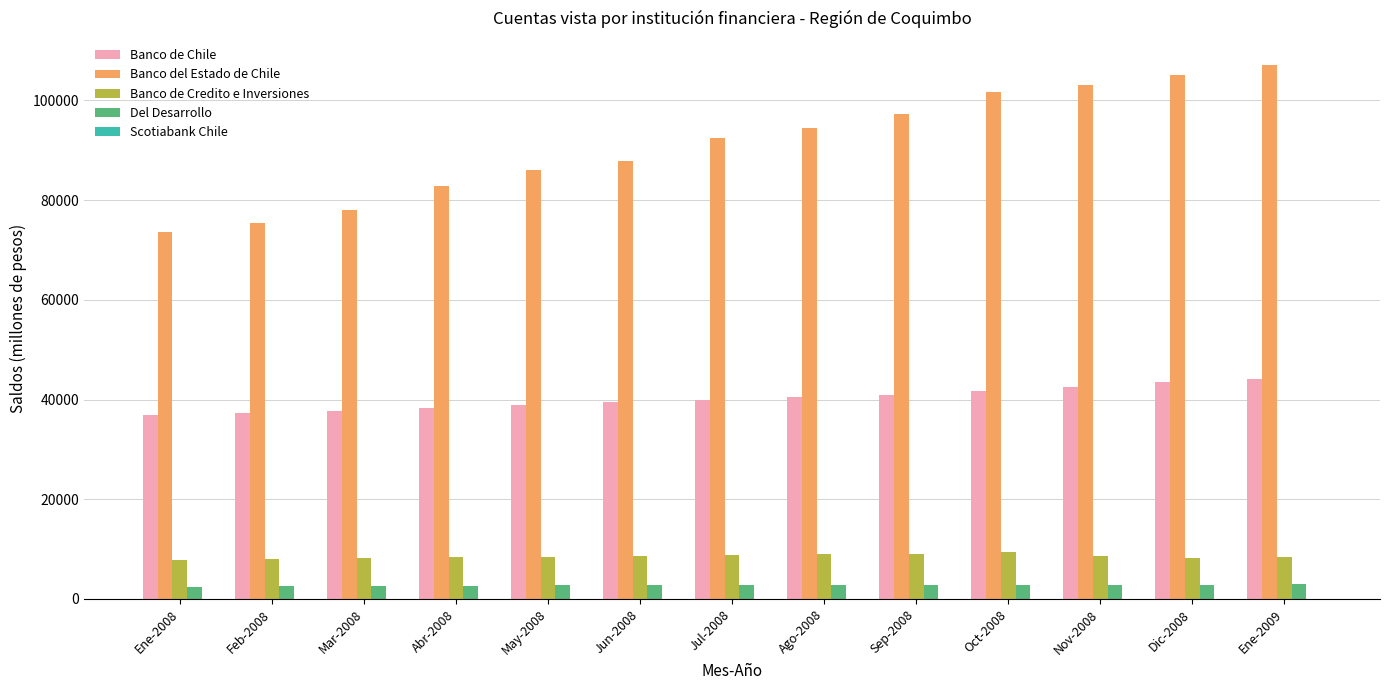

True or false: Banco del Estado de Chile has a value of 82872 at Abr-2008.

True